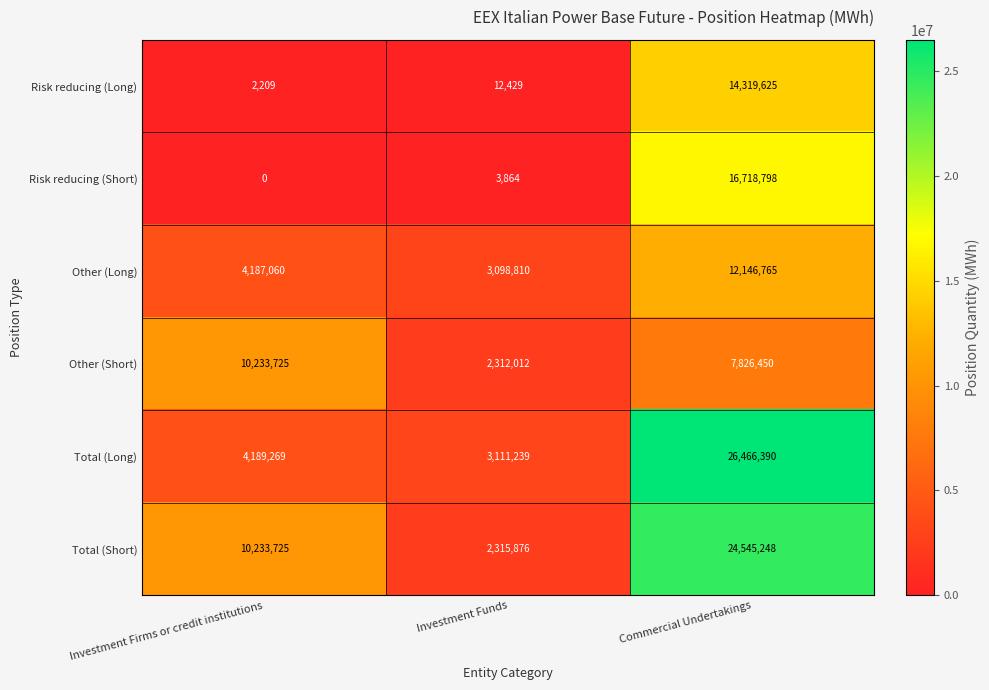

Which series has the largest range (max minus min)?

Total (Long)